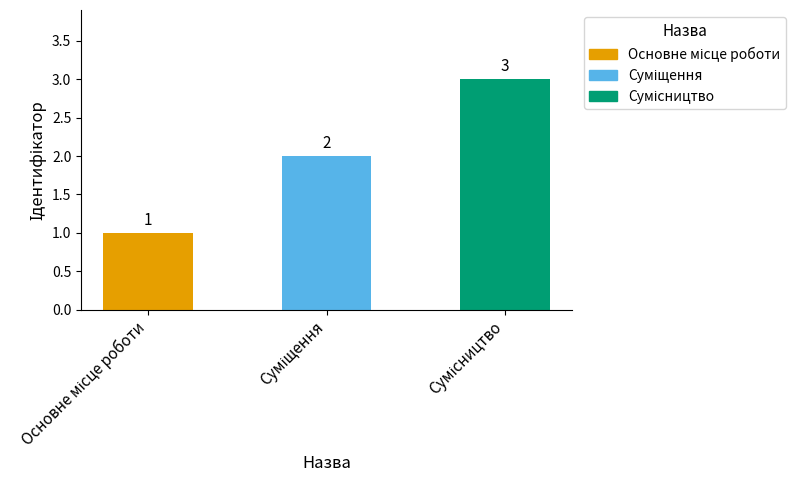

What is the sum of all values?

6